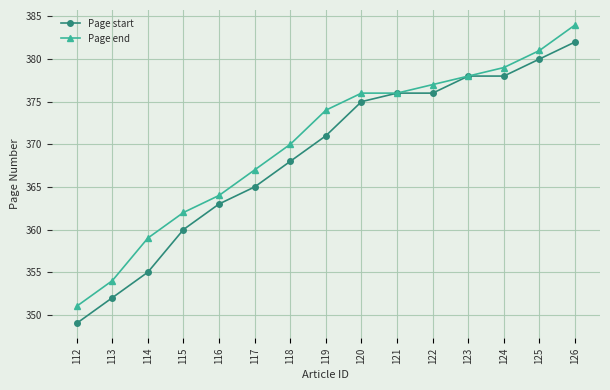

What is the spread (max minus min) of values at 114?

4